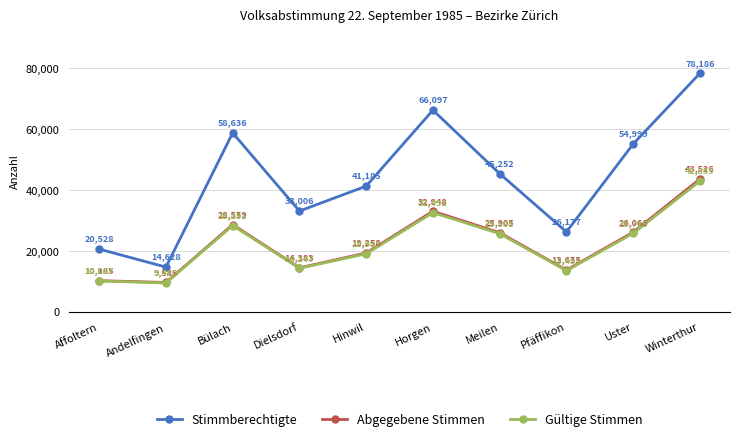

True or false: Stimmberechtigte has more than 1 points higher than both neighbors.

True